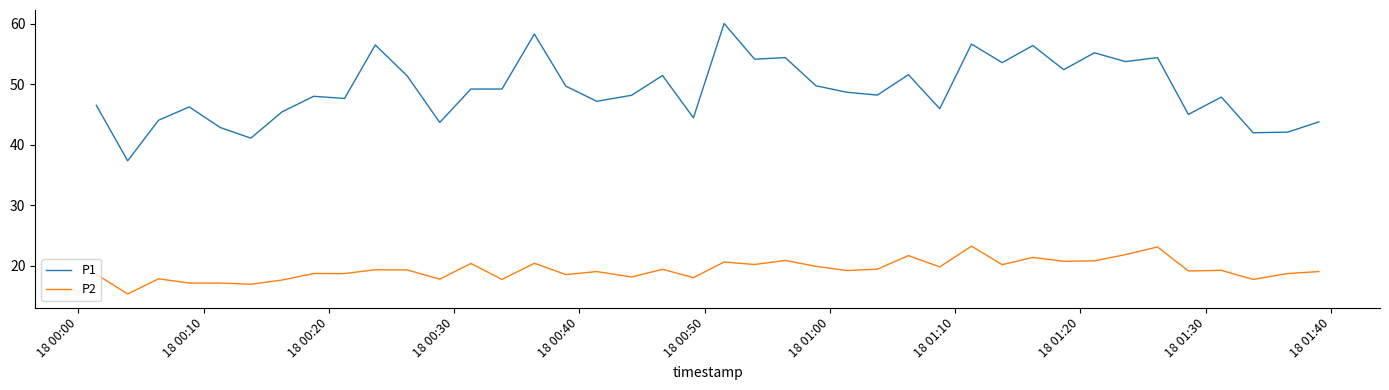

Rank the series by their maximum value, from lowest to highest.

P2, P1